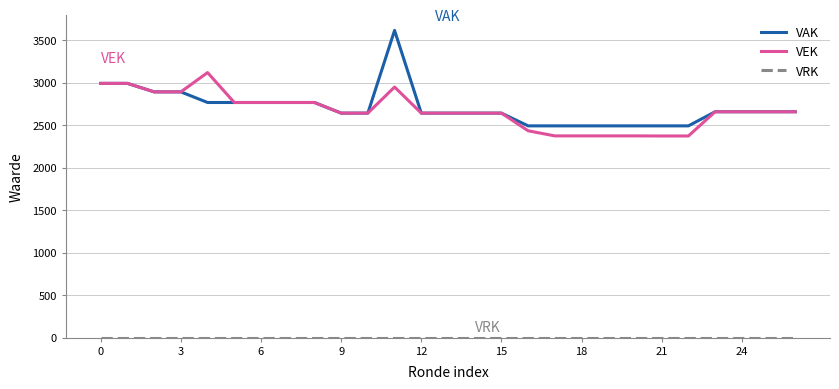

What is the greatest value displayed?

3615